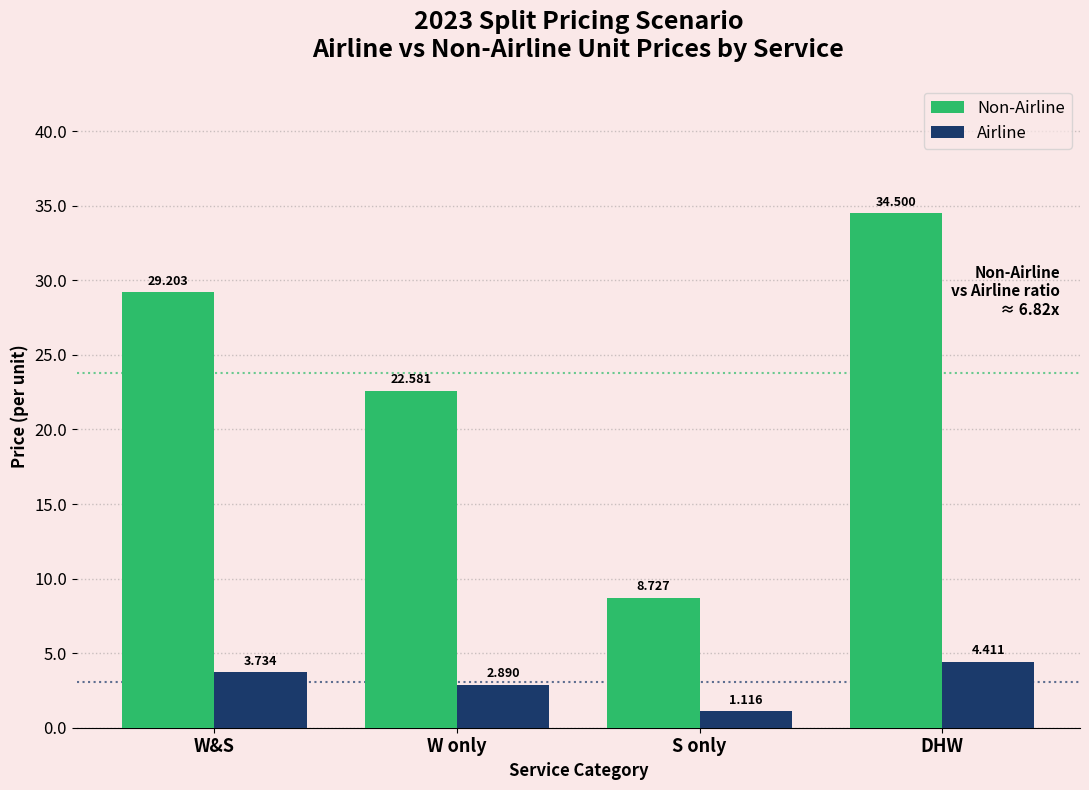

List the series in order of their peak value, lowest first.

Airline, Non-Airline